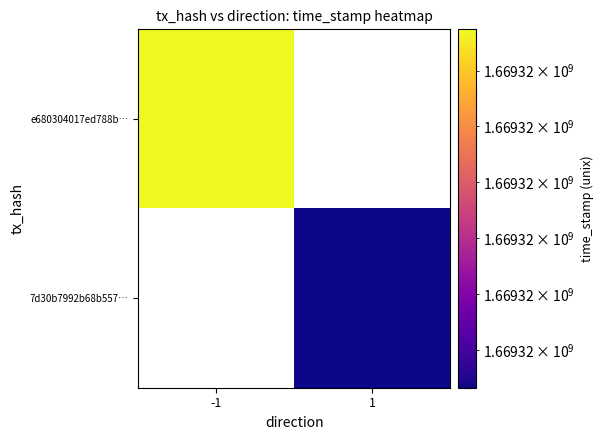

Which series has the largest total across all categories?

e680304017ed788b23739770841d2d527c0eb23